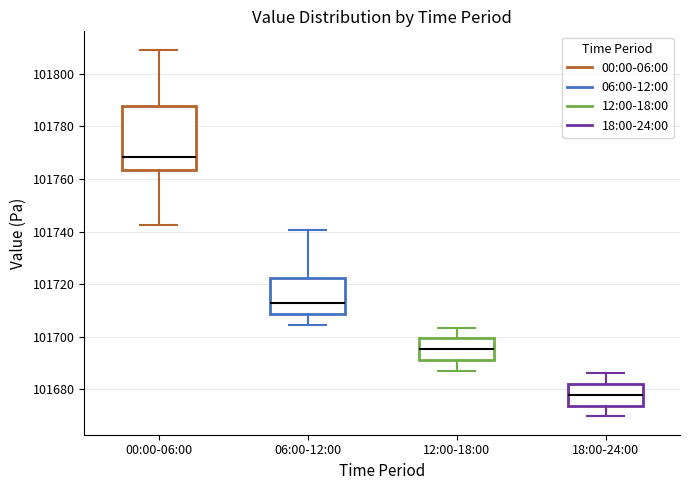

Reading left to right, read every box against the y-axis: the position of its median line, the range the box covers, and the ends of its whiskers. The values are not printed on the chart, so give them approximately, as read against the axis.

00:00-06:00: median 101768, box 101764 to 101788, whiskers 101742 to 101810
06:00-12:00: median 101712, box 101708 to 101722, whiskers 101704 to 101740
12:00-18:00: median 101696, box 101692 to 101700, whiskers 101686 to 101704
18:00-24:00: median 101678, box 101674 to 101682, whiskers 101670 to 101686